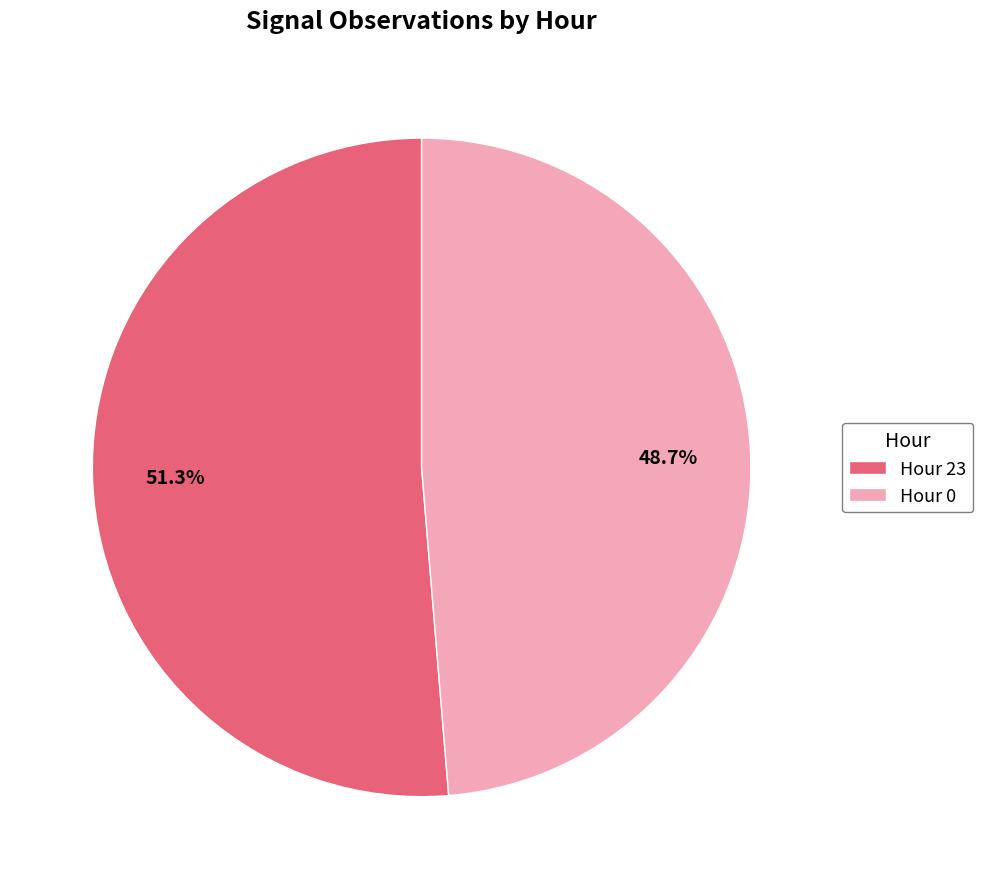

Which category has the smallest portion of the pie?

Hour 0